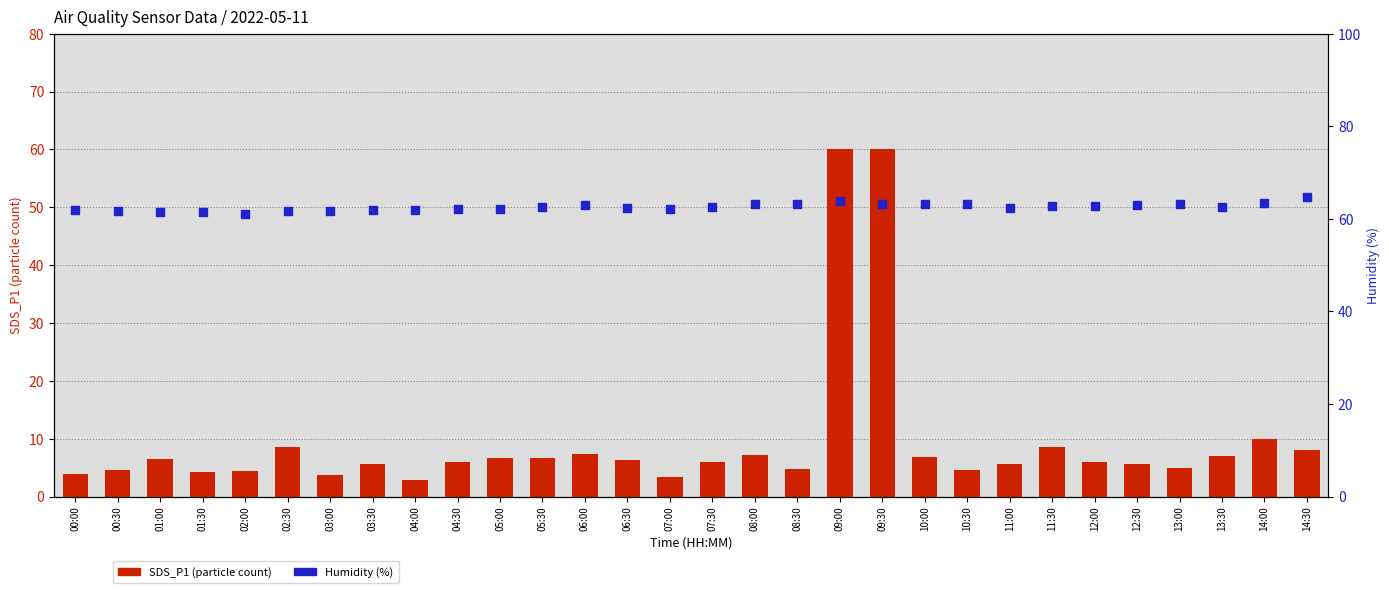

Which series contains the lowest Y value?

SDS_P1 (particle count)